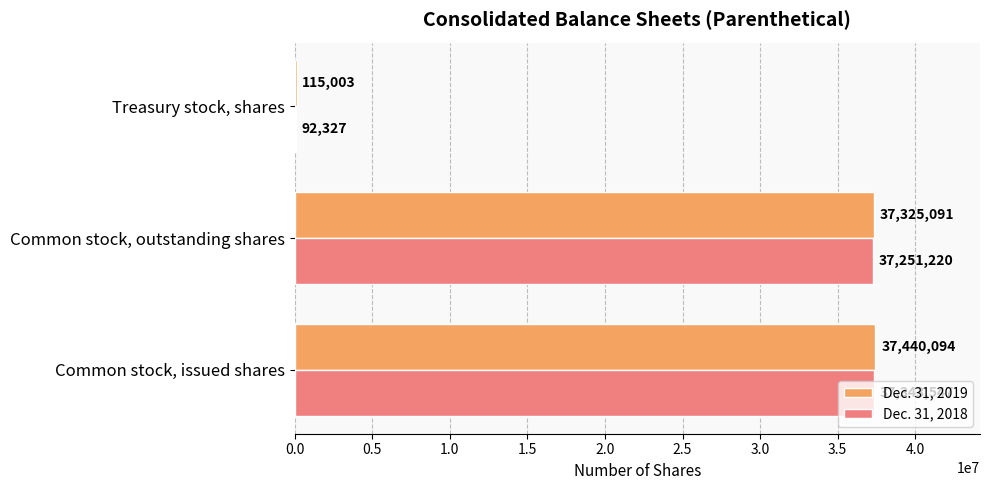

Which series changed the most between Common stock, issued shares and Common stock, outstanding shares?

Dec. 31, 2019